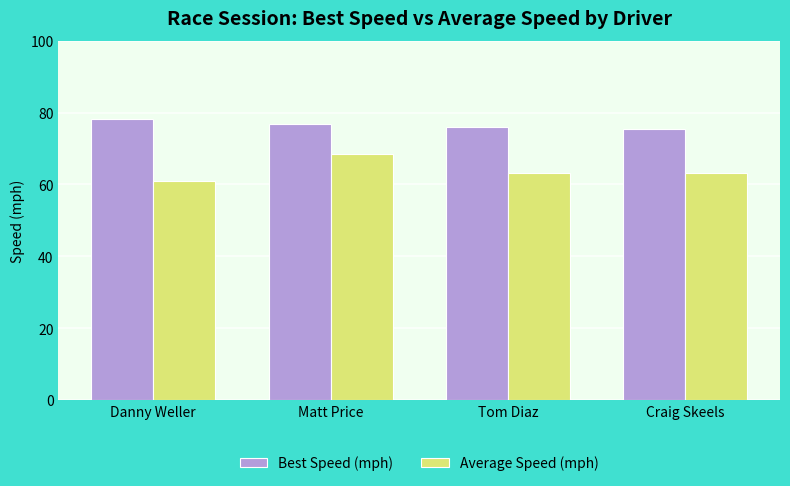

Rank the series by their maximum value, from highest to lowest.

Best Speed (mph), Average Speed (mph)